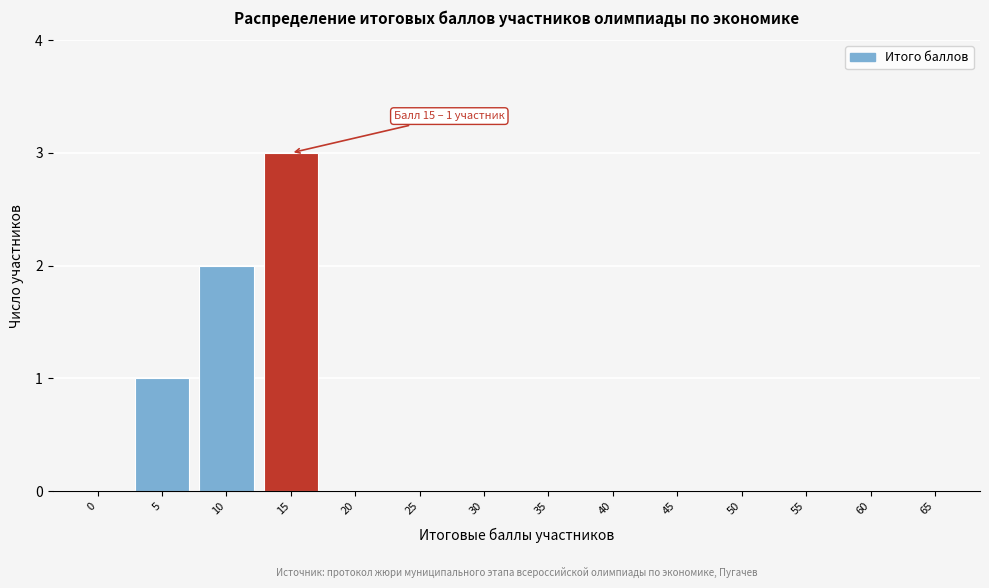

Reading right to left, list all the values displayed in this chart.

65=0	60=0	55=0	50=0	45=0	40=0	35=0	30=0	25=0	20=0	15=3	10=2	5=1	0=0